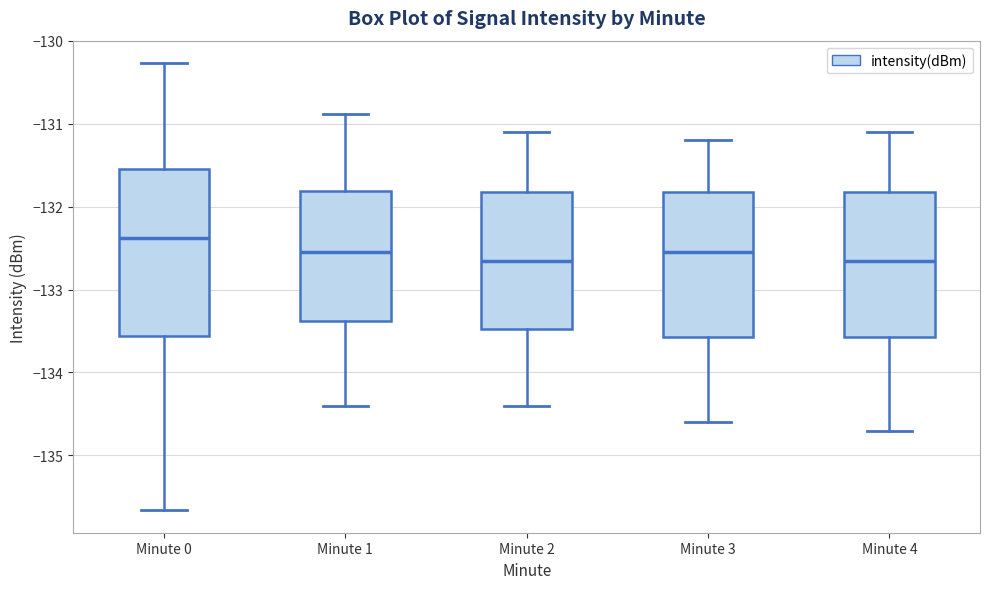

Comparing the boxes themselves (not the whiskers), which one is the tallest?

Minute 0